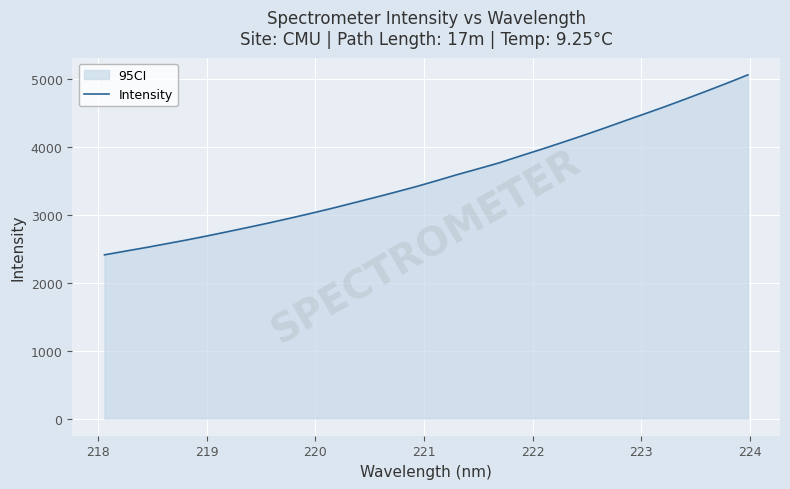

What is the minimum value shown in the chart?

2408.5